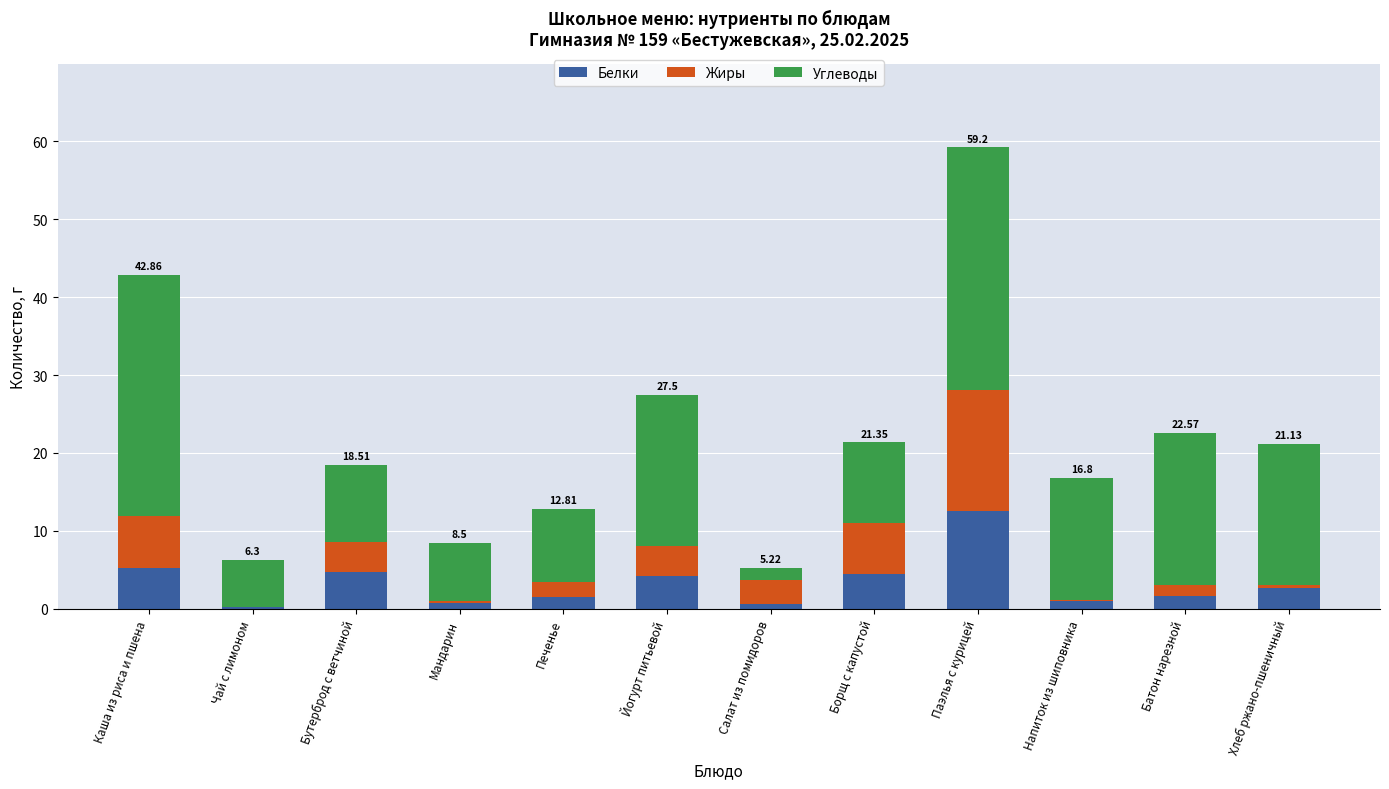

Which category has the highest value in the Белки series?

Паэлья с курицей